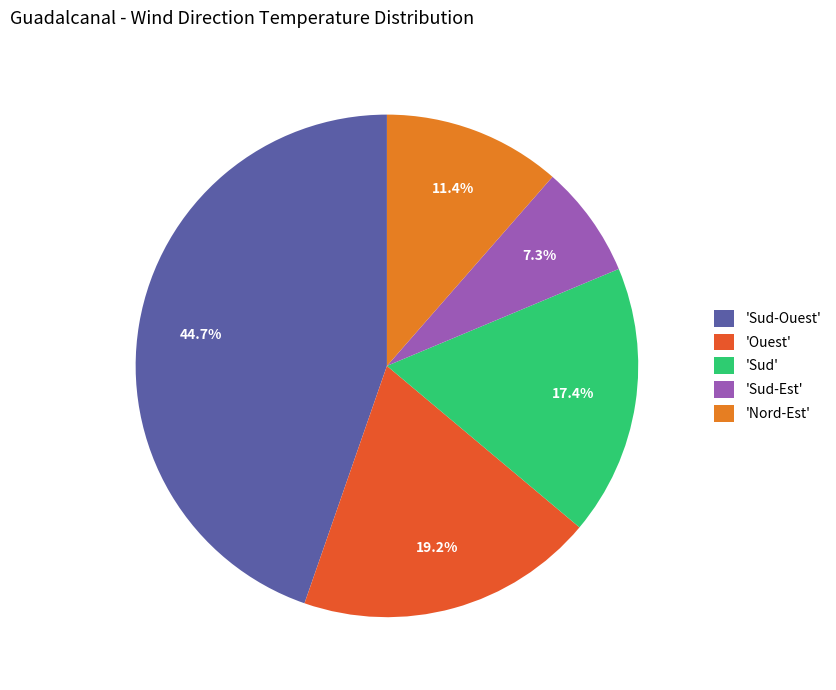

To the nearest percent, what is the average slice percentage?

20%